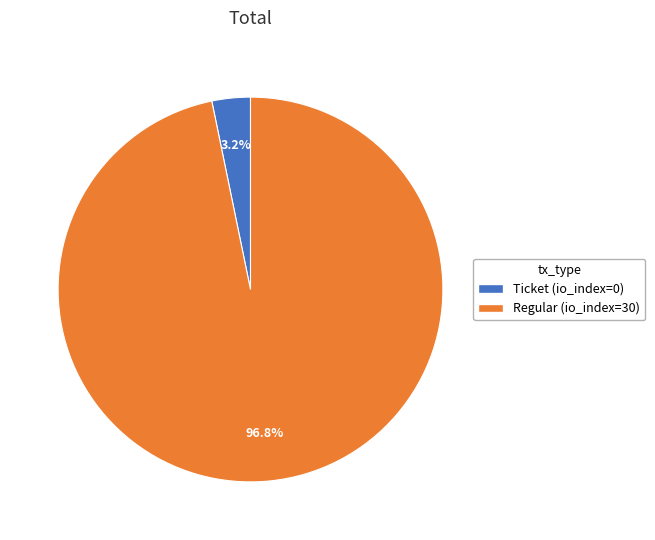

Is there any slice that represents more than half of the pie?

Yes